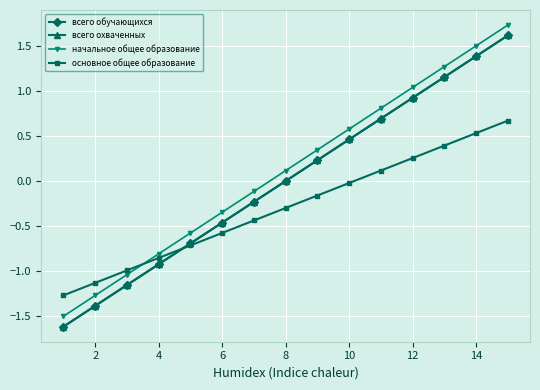

Does the chart display data point markers on the line(s)?

Yes